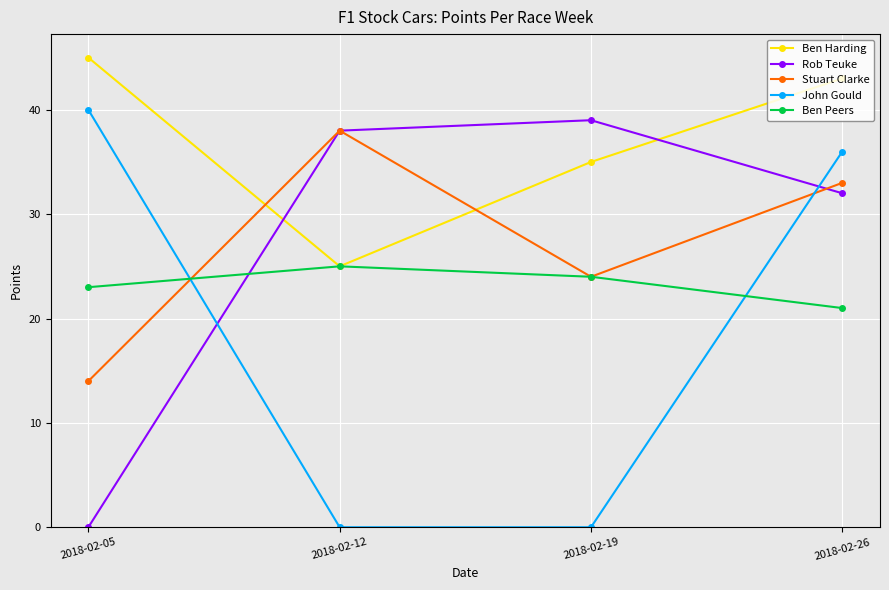

True or false: John Gould has a value of 40 at 2018-02-05.

True